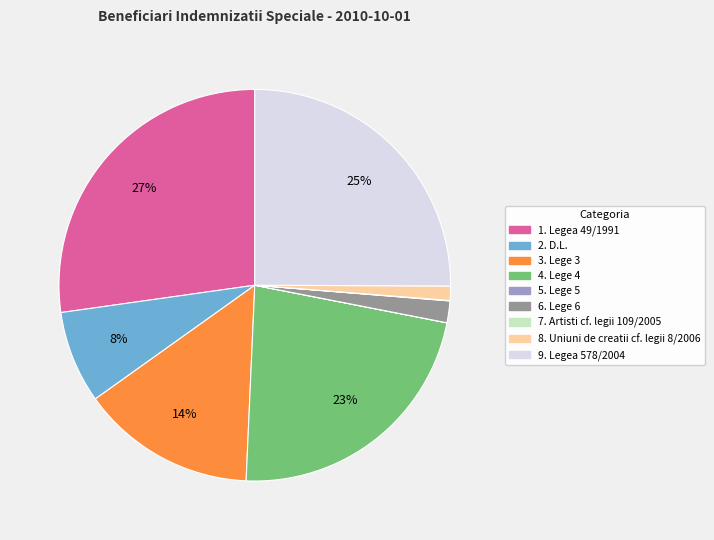

Which has a higher value, 1. Legea 49/1991 or 4. Lege 4?

1. Legea 49/1991